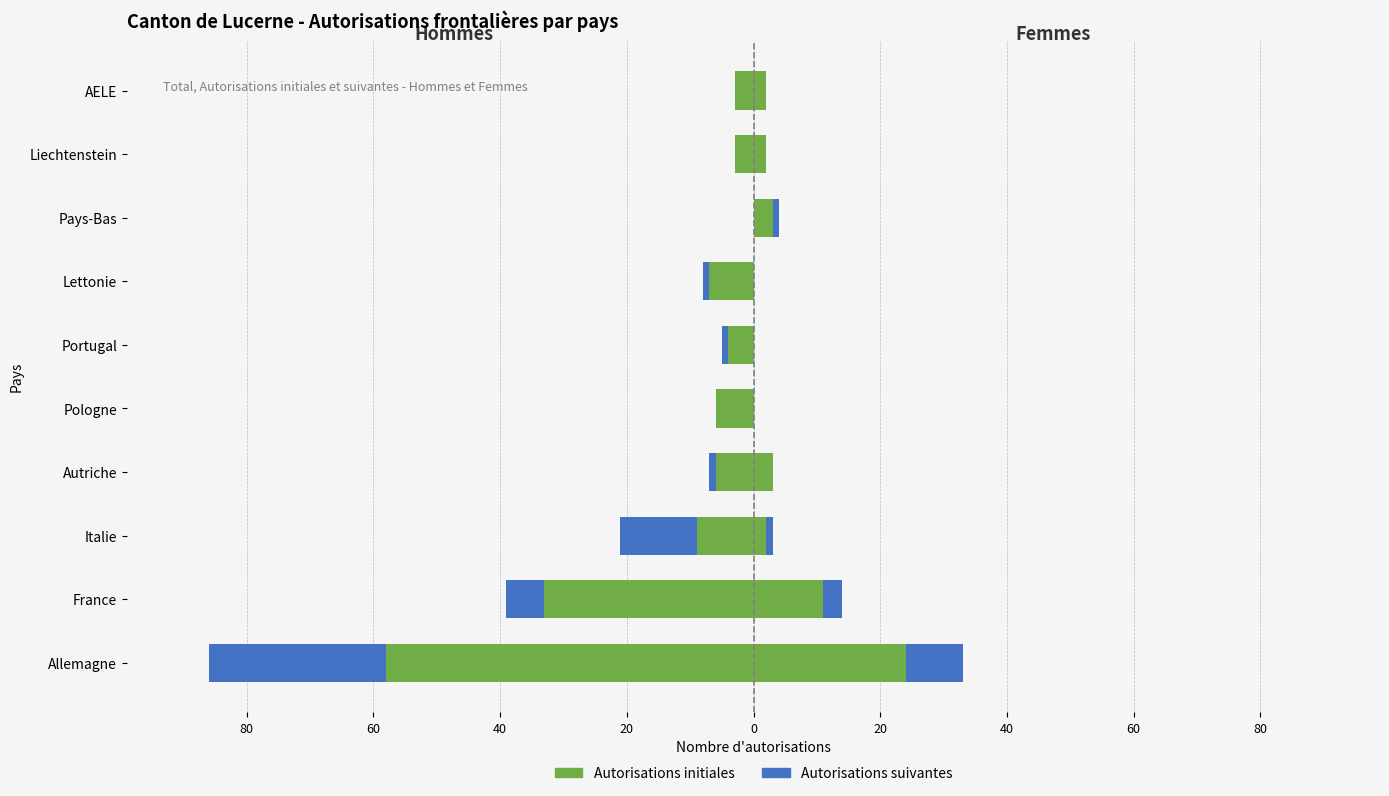

The value of Autorisations suivantes at Autriche is 0. True or false?

False